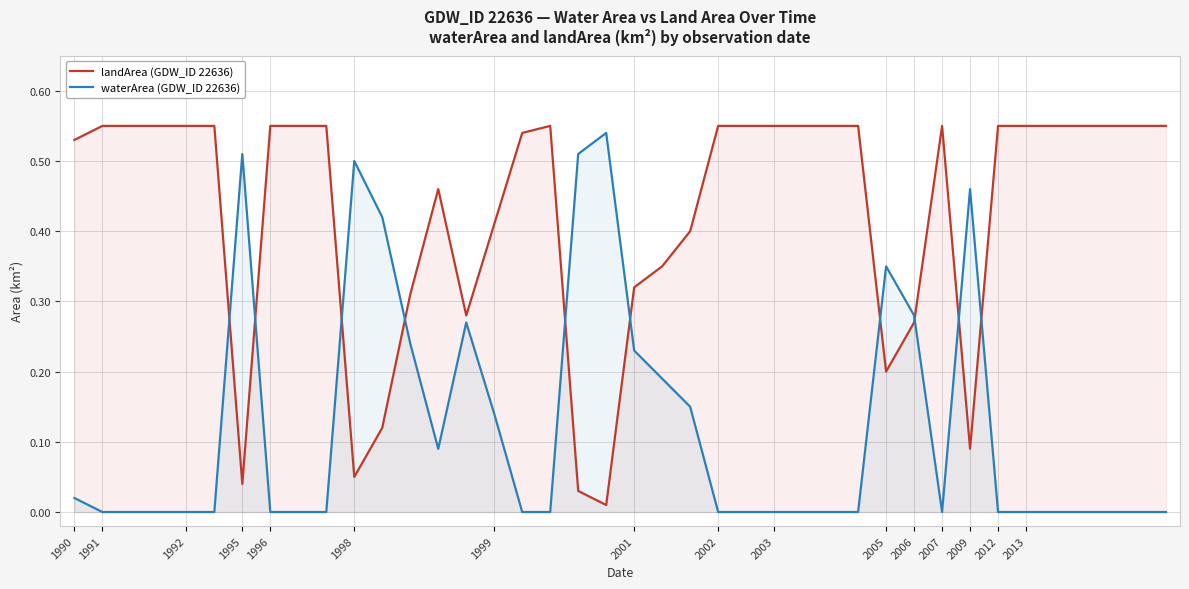

Which series ends up on top after the final intersection of landArea (GDW_ID 22636) and waterArea (GDW_ID 22636)?

landArea (GDW_ID 22636)